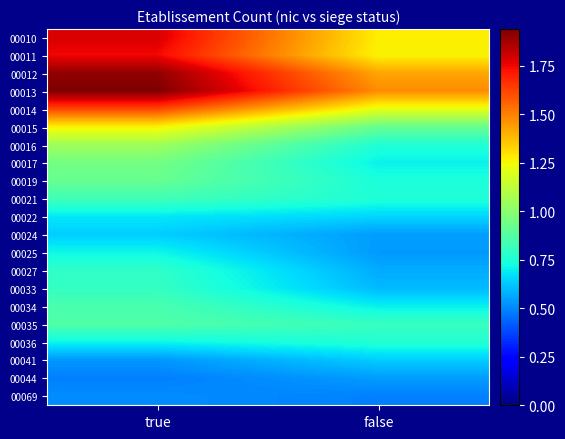

Reading left to right, what are all the values shown in this chart?

00010: true=1.8	false=1.3
00011: true=1.7	false=1.3
00012: true=1.9	false=1.4
00013: true=1.9	false=1.5
00014: true=1.6	false=1.2
00015: true=1.3	false=0.9
00016: true=1.1	false=0.8
00017: true=1.0	false=0.7
00019: true=0.9	false=0.7
00021: true=0.8	false=0.8
00022: true=0.7	false=0.7
00024: true=0.6	false=0.5
00025: true=0.7	false=0.5
00027: true=0.8	false=0.6
00033: true=0.8	false=0.6
00034: true=0.9	false=0.7
00035: true=0.9	false=0.8
00036: true=0.7	false=0.8
00041: true=0.5	false=0.6
00044: true=0.5	false=0.5
00069: true=0.5	false=0.5